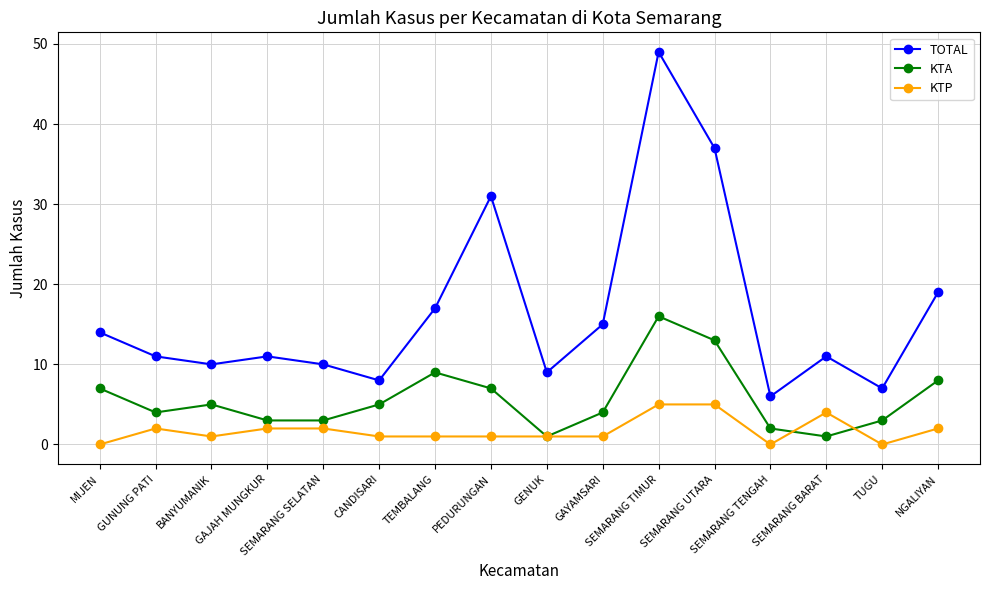

Is it true that TOTAL equals 49 at SEMARANG TIMUR?

True